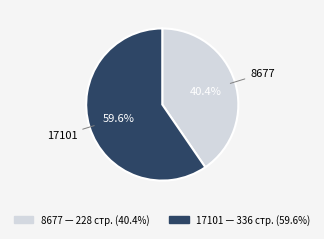

What is the ratio of the value at 17101 to the value at 8677?

1.5